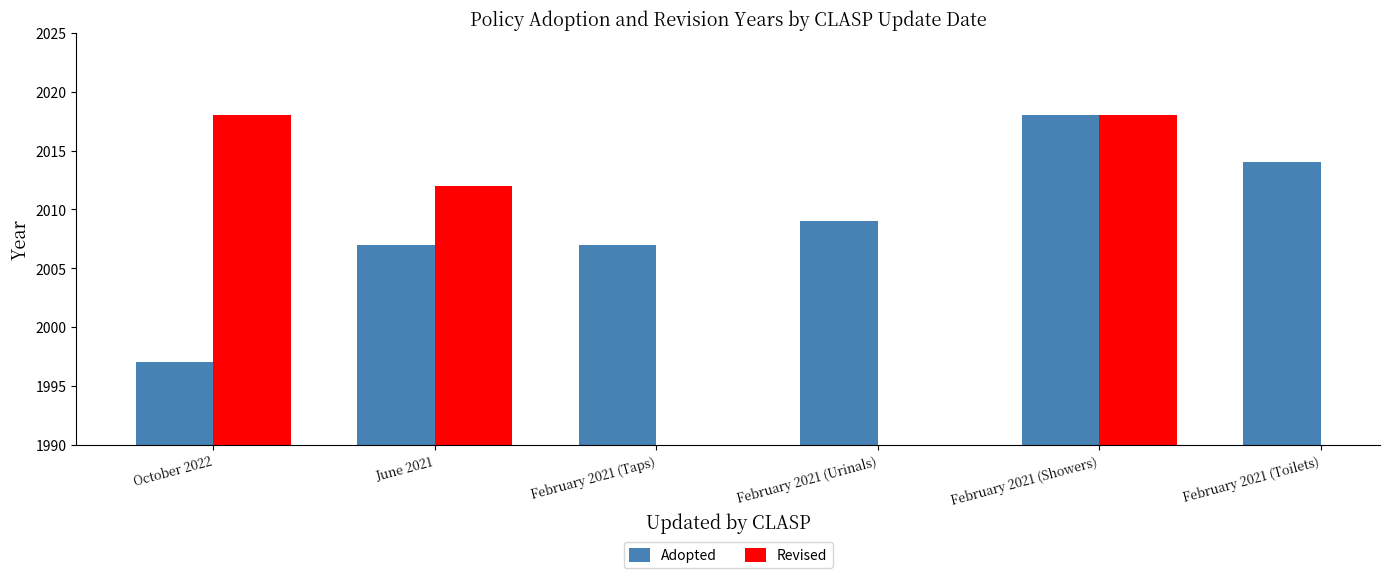

How many data points does each series have?

6